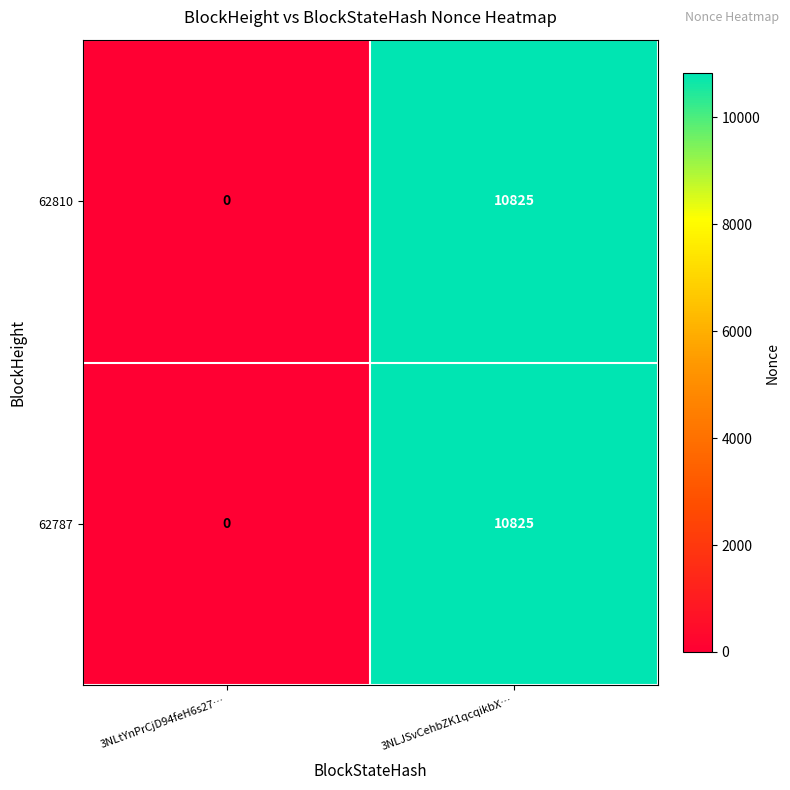

Reading left to right, list all the values displayed in this chart.

62810: 0	10825
62787: 0	10825